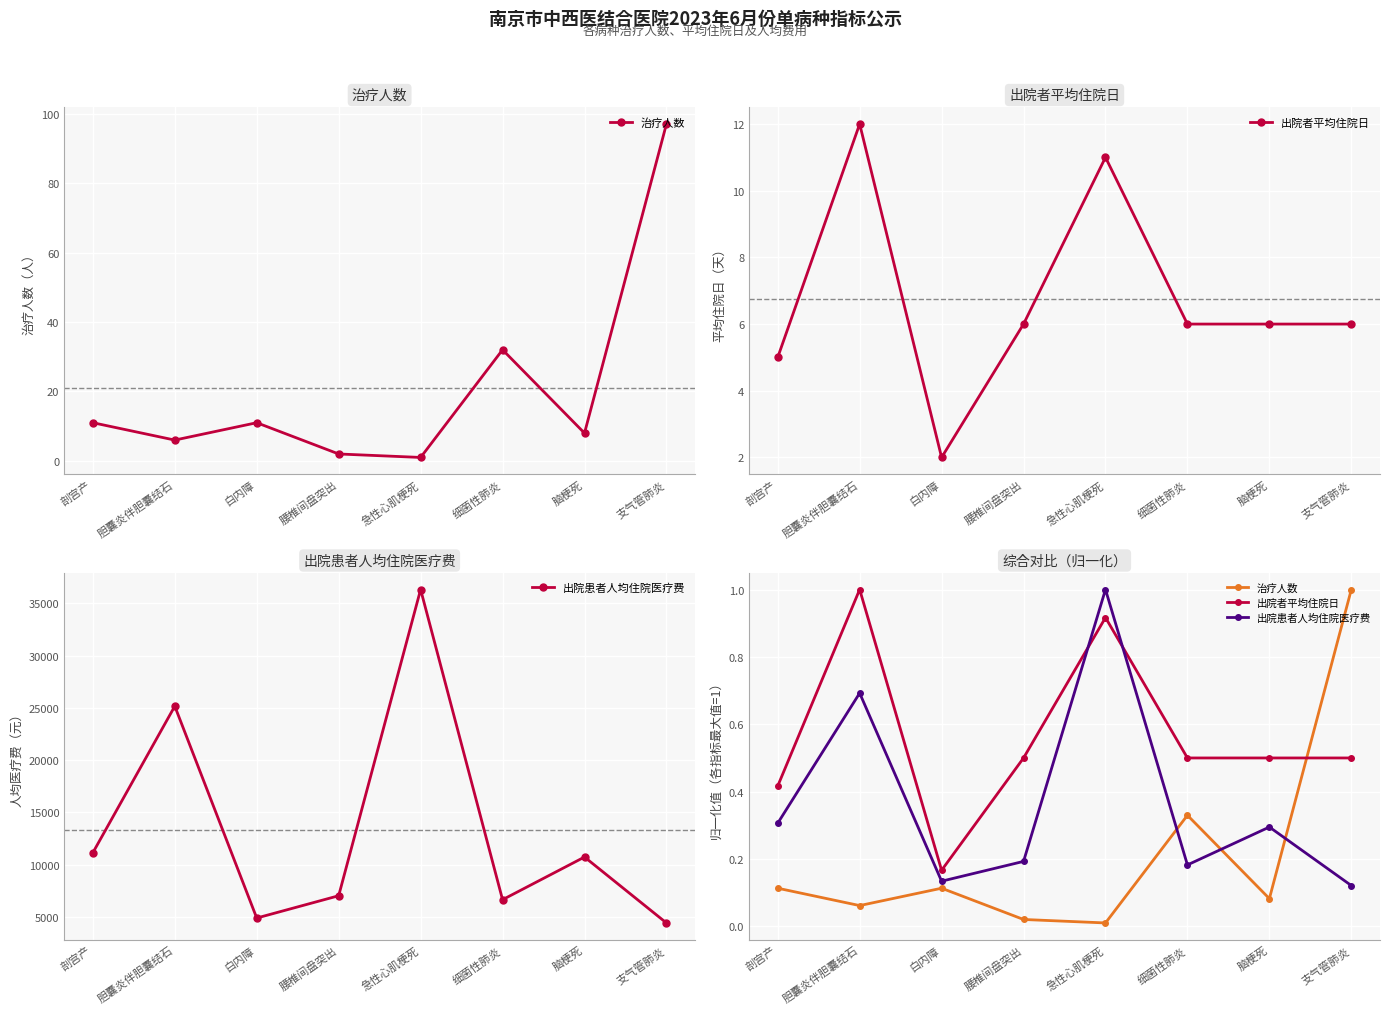

Which category has the lowest value in the 治疗人数 series?

急性心肌梗死